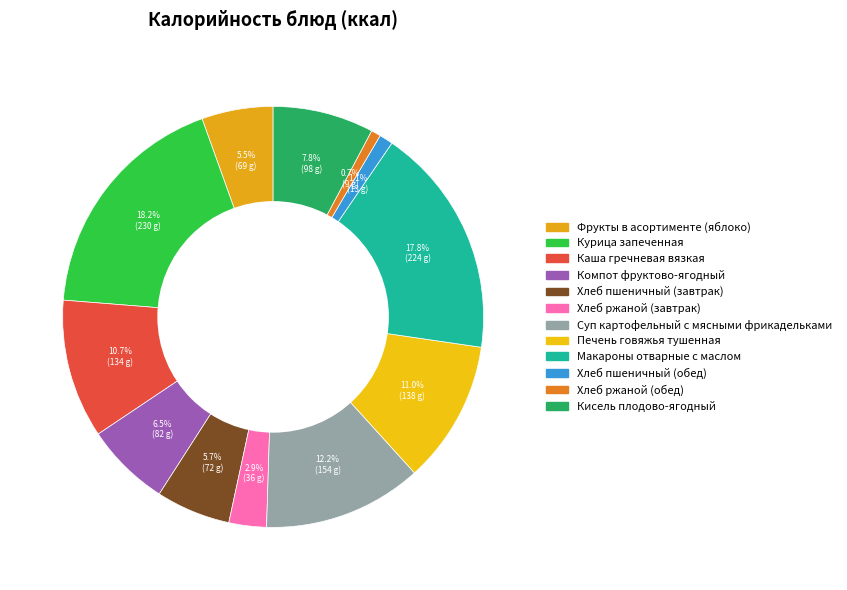

To the nearest percent, what is the difference between the largest and smallest slice percentages?

18%